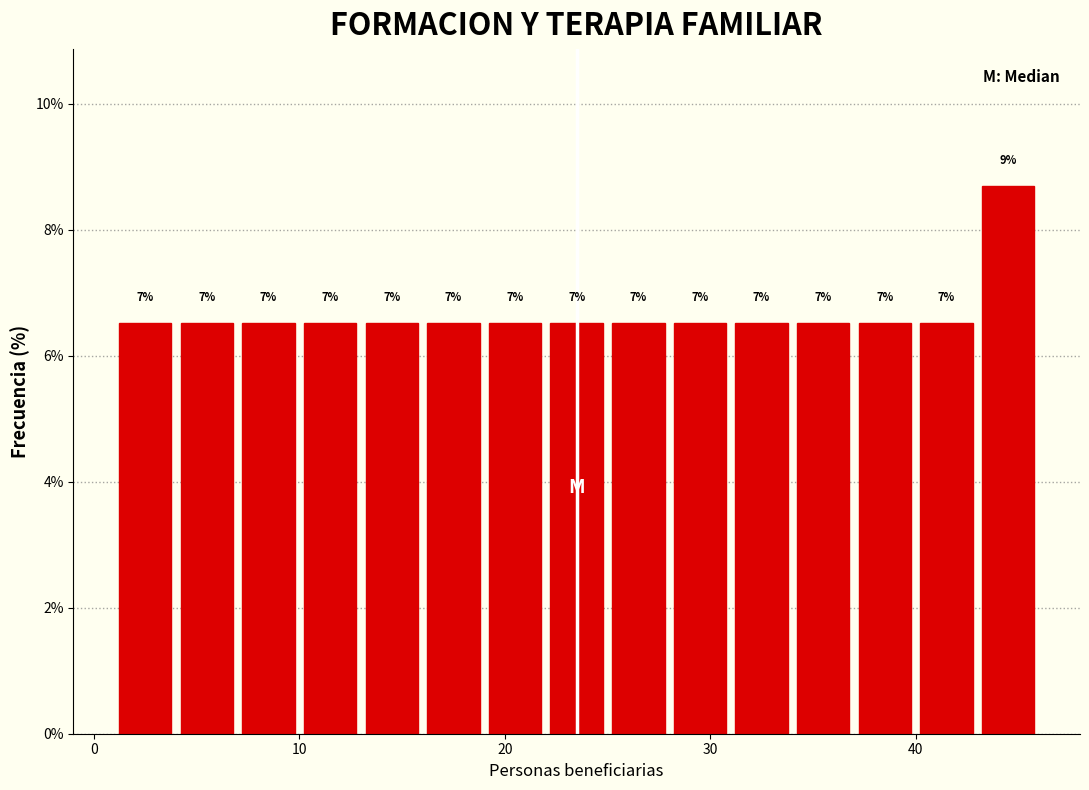

Around what value on the x-axis is the tallest bar? Give the approximate position of its centre, as read against the axis.

45